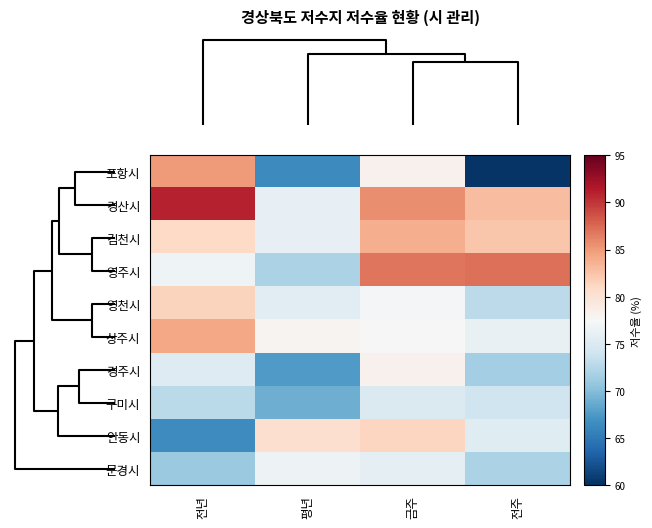

What is the spread (max minus min) of values at 금주?

11.8